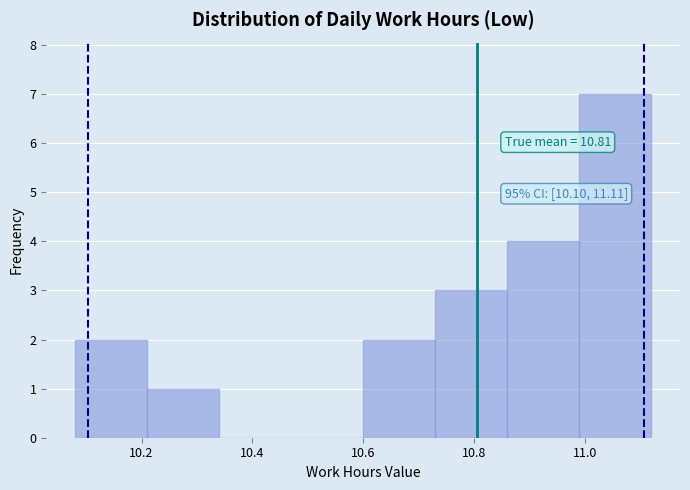

Which range on the x-axis has the tallest bar?

10.99 to 11.12